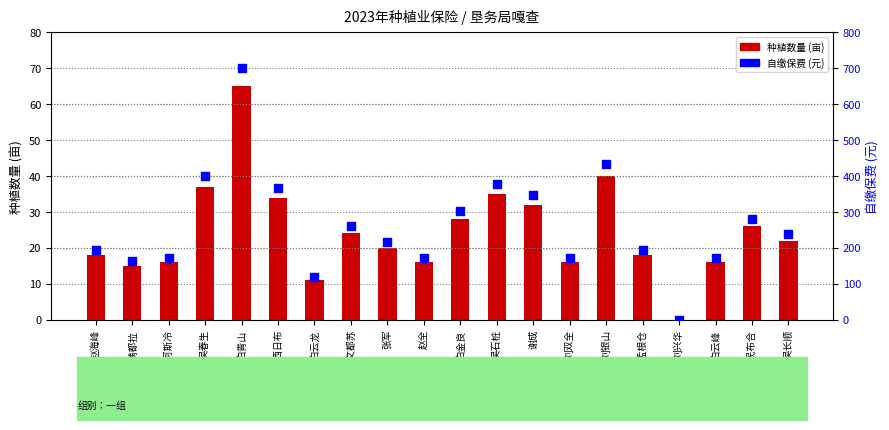

Which series has the largest total across all categories?

自缴保费